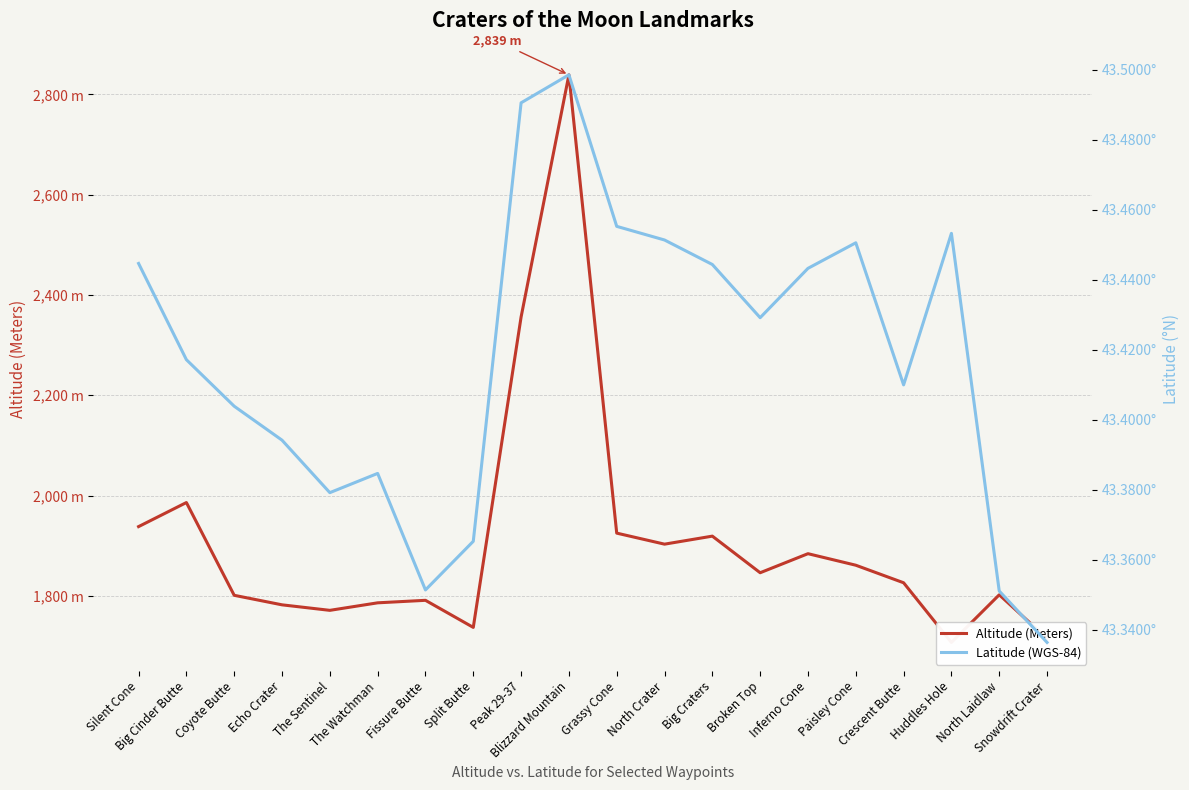

Which series has the largest total across all categories?

Altitude (Meters)